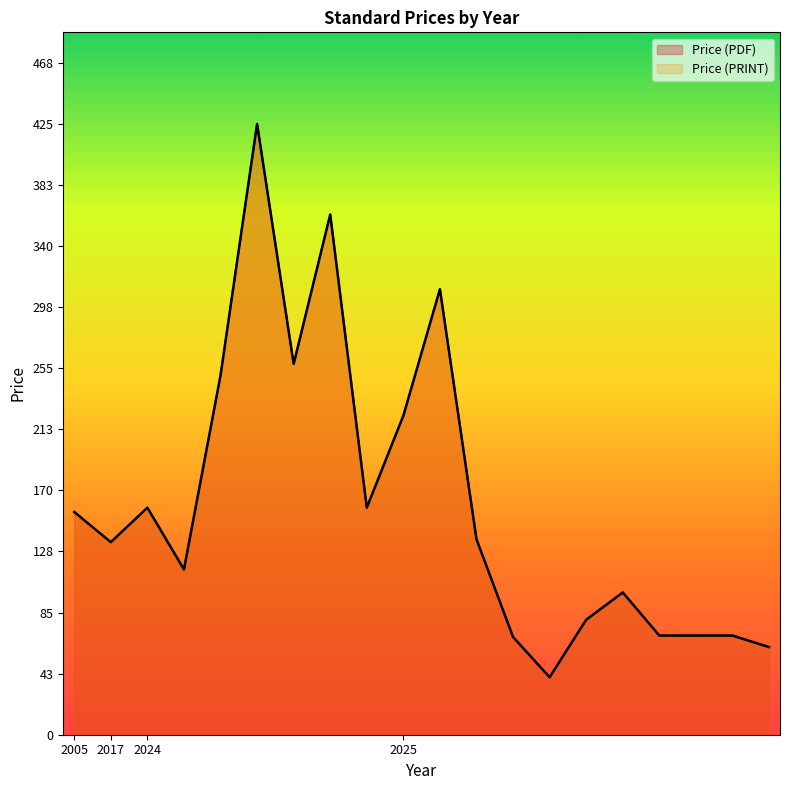

In Price (PDF), how many points are lower than both neighbors (excluding endpoints)?

5